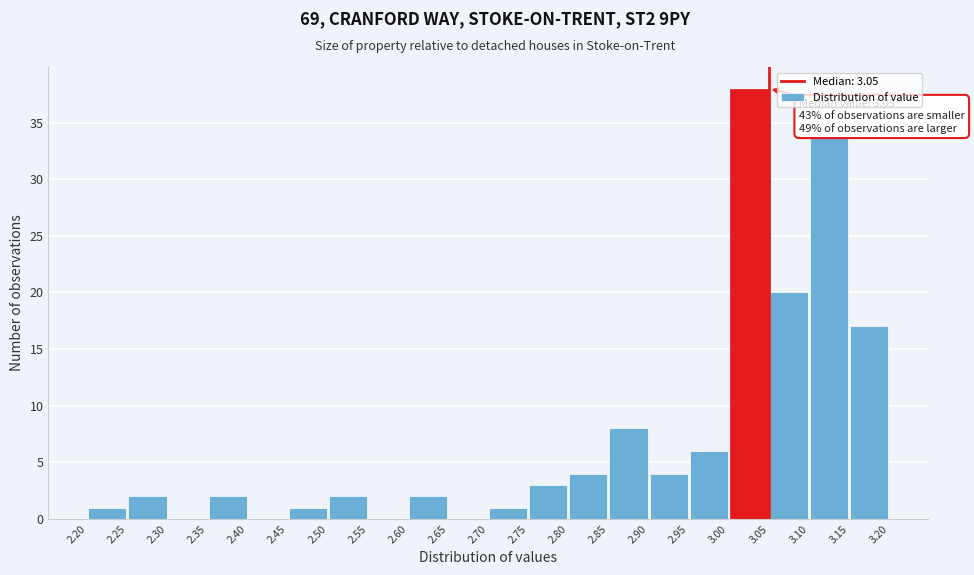

Over which range of the x-axis is the bar tallest?

3.00 to 3.05